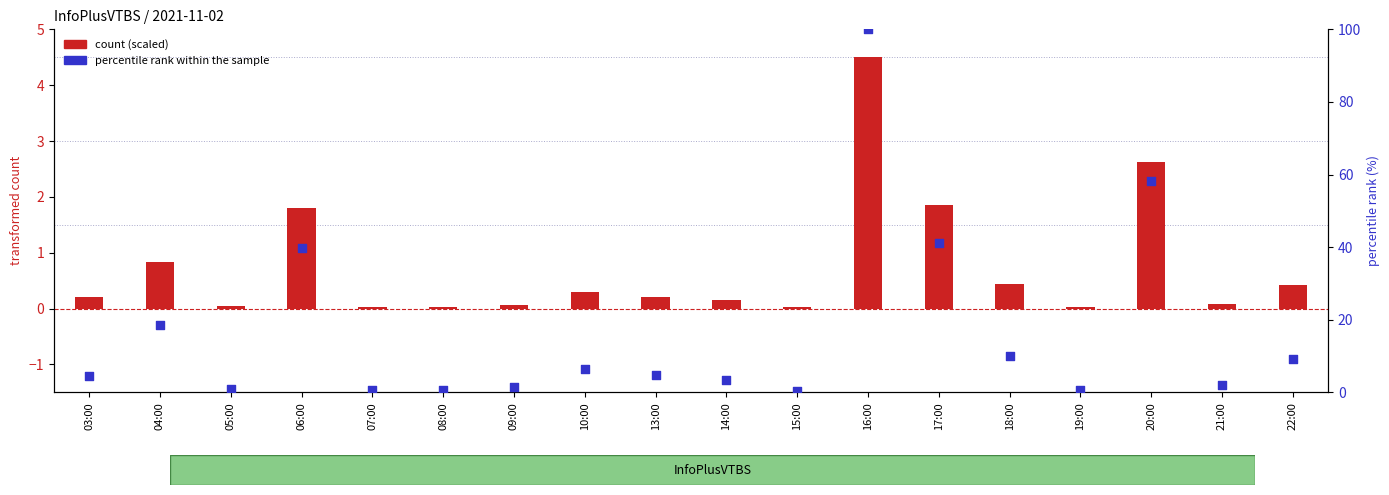

What is the total value across all series at 16:00?

104.5